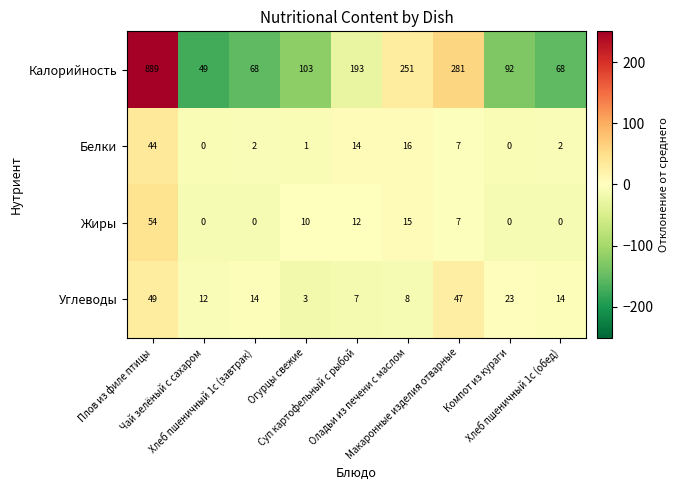

At how many categories does at least one series exceed 404?

1